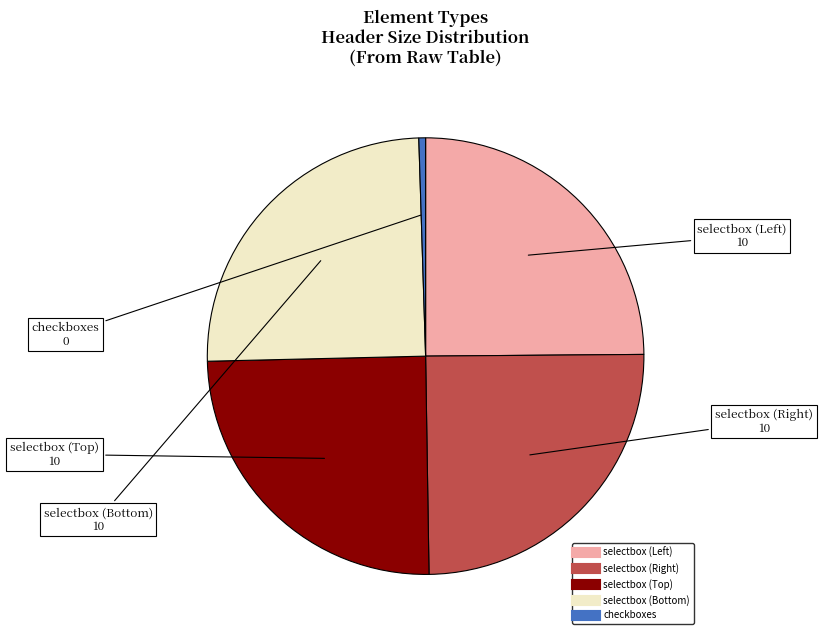

Count the number of slices in the pie.

5